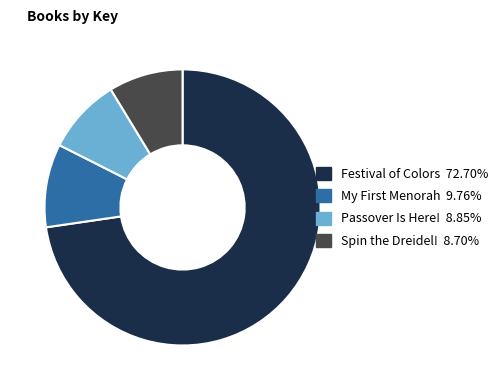

What is the majority slice?

Festival of Colors